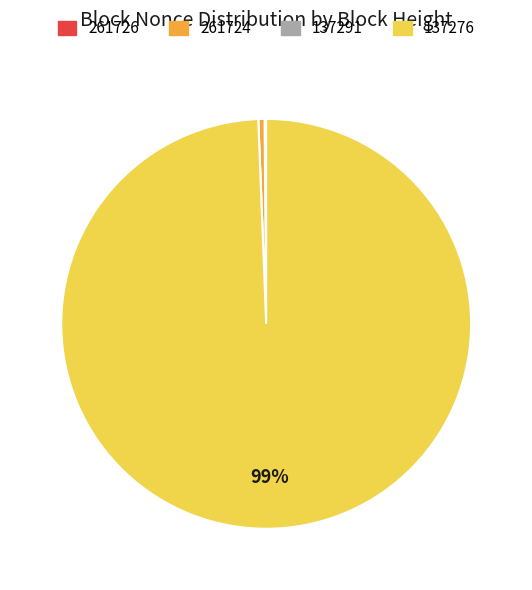

To the nearest percent, what is the average slice percentage?

25%